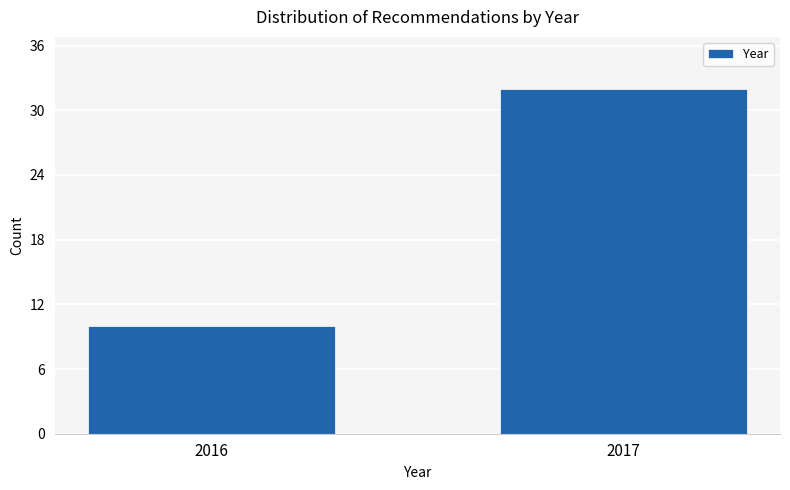

Reading left to right, what are all the values shown in this chart?

10	32